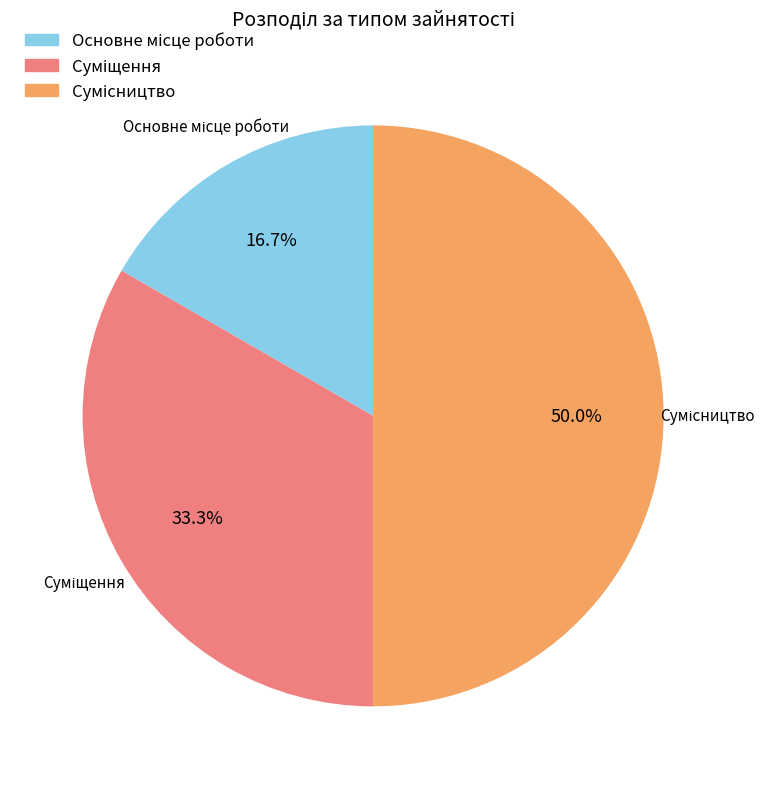

How many segments does this pie chart have?

3